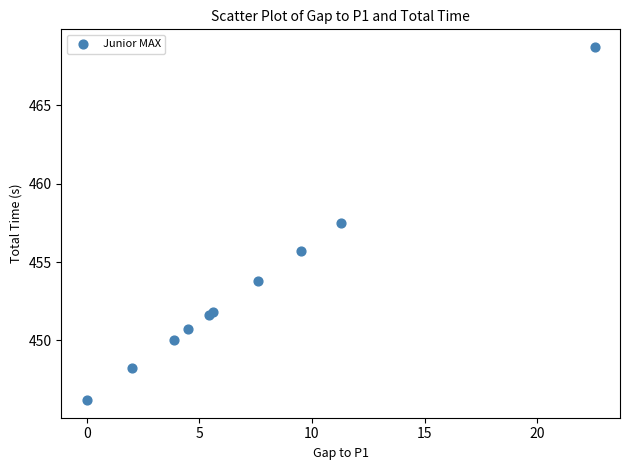

What Y value in the scatter plot is closest to 457?

457.5